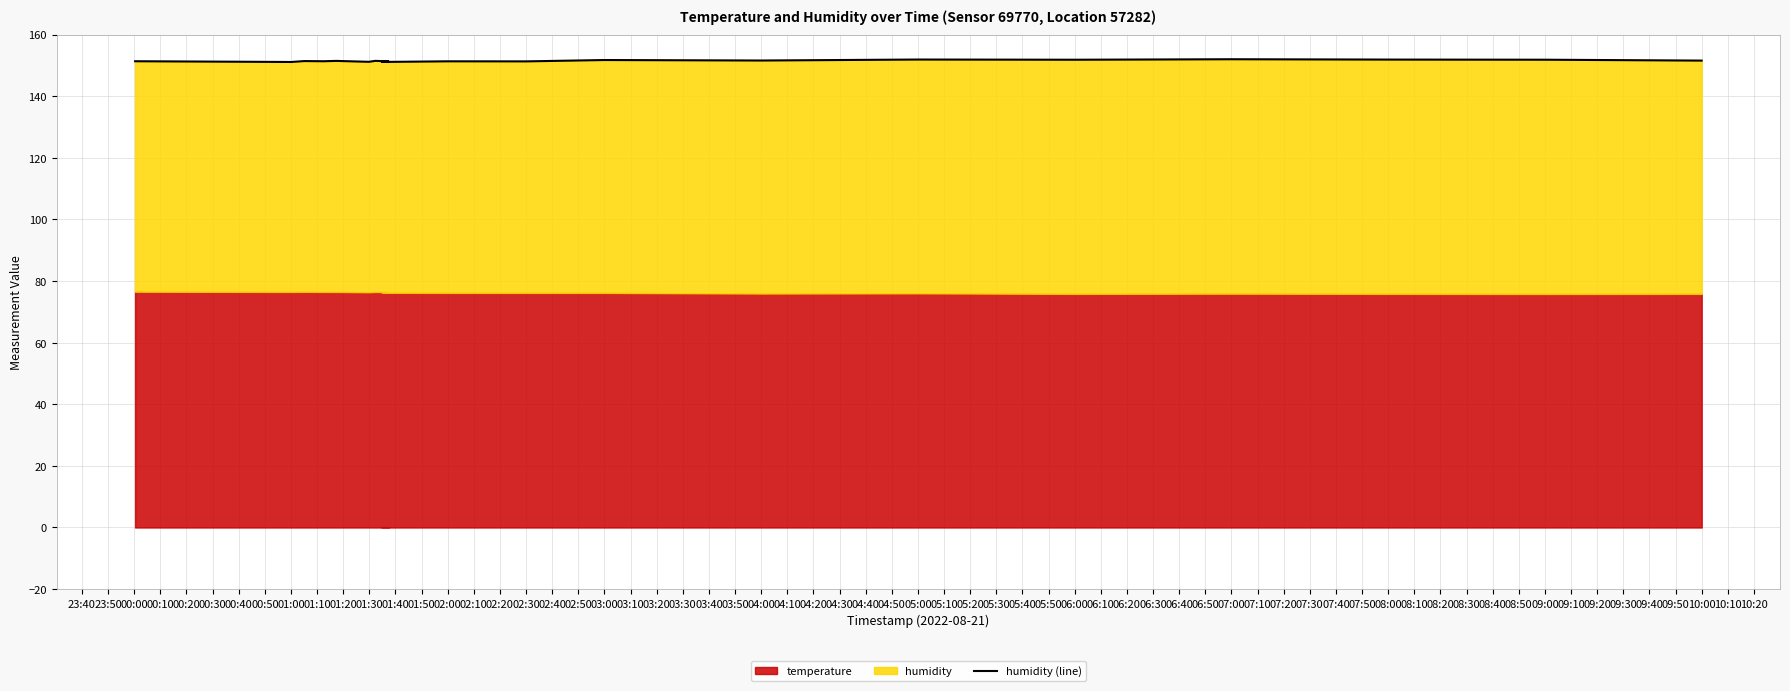

What is the sum of the values at 01:40 and 00:00?

303.0